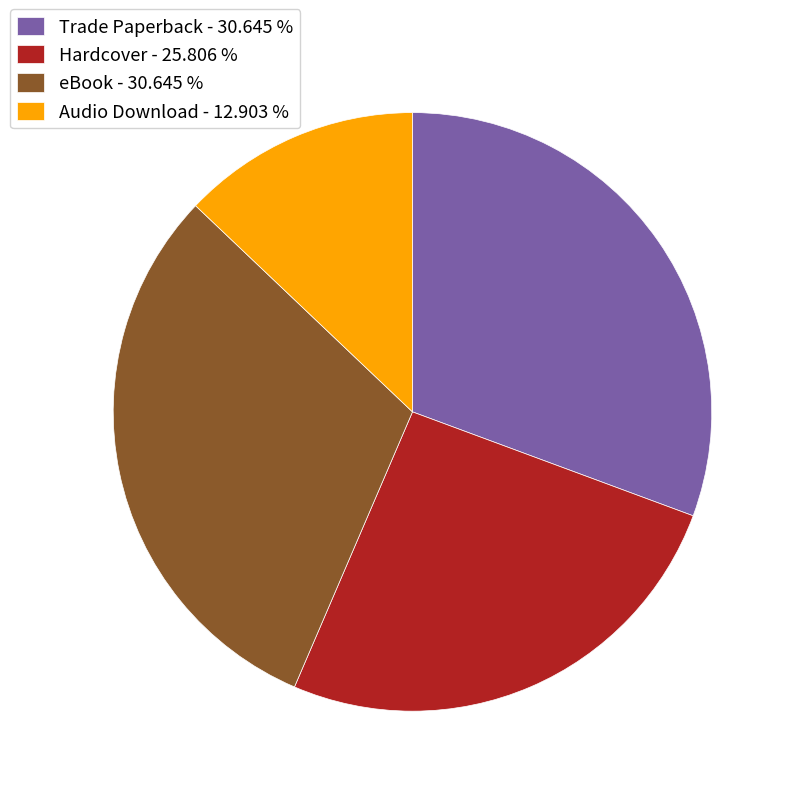

How many slices are in this pie chart?

4